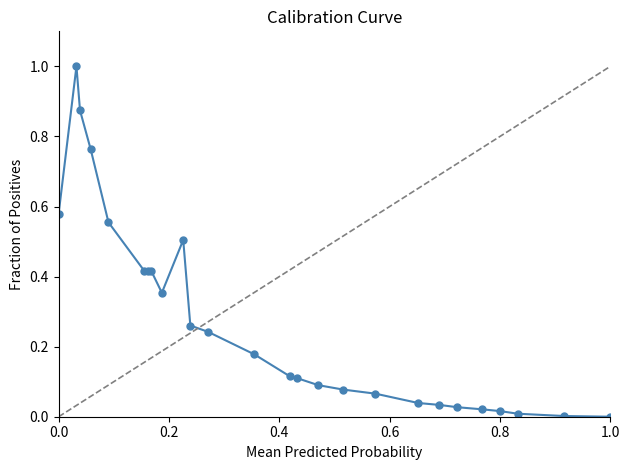

What is the sum of all values?

7.2